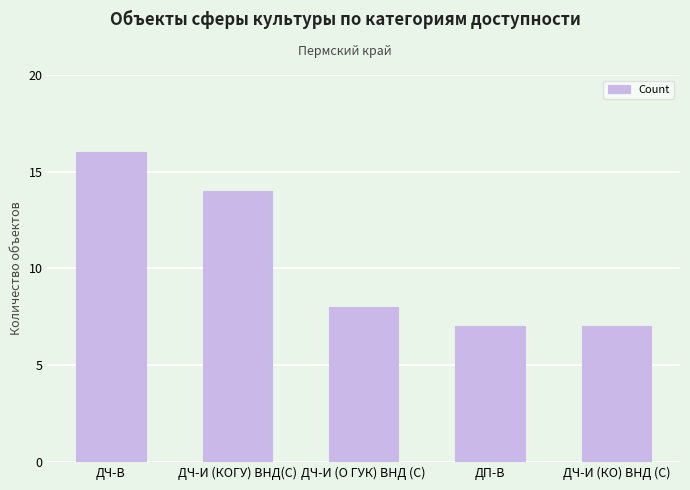

Between ДП-В and ДЧ-И (КОГУ) ВНД(С), which is larger?

ДЧ-И (КОГУ) ВНД(С)